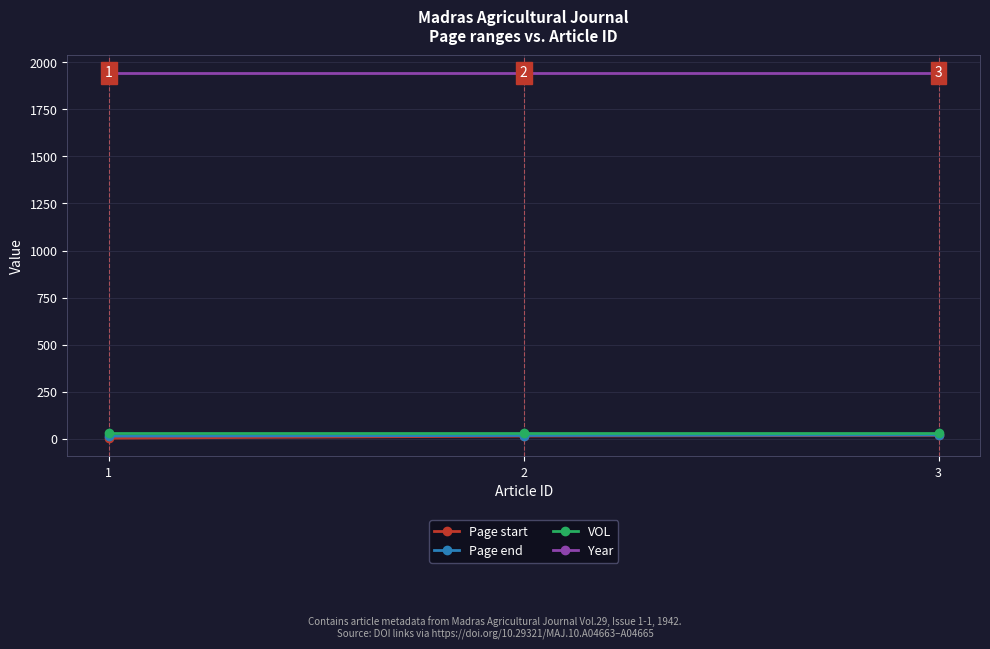

Which series has the largest total across all categories?

Year